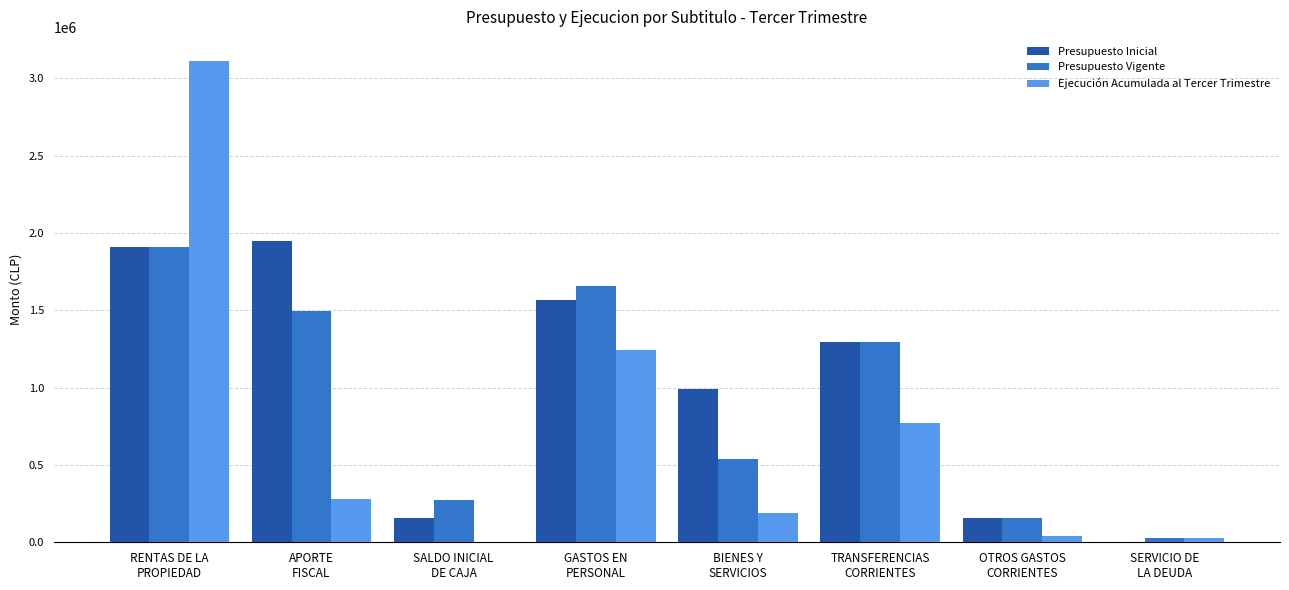

What is the maximum value for Presupuesto Inicial?

1948832